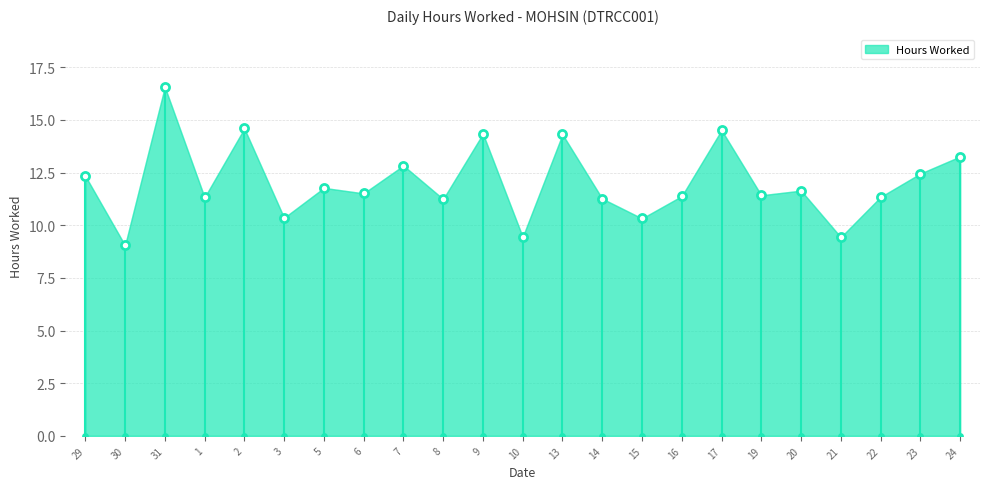

Between 19 and 2, which is larger?

2